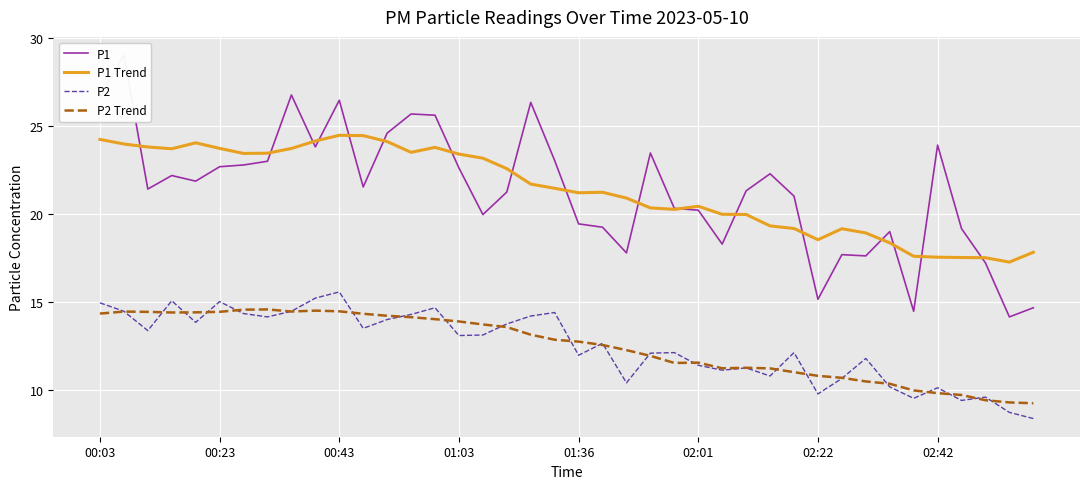

What is the approximate value of P1 Trend at 02:01?

20.4